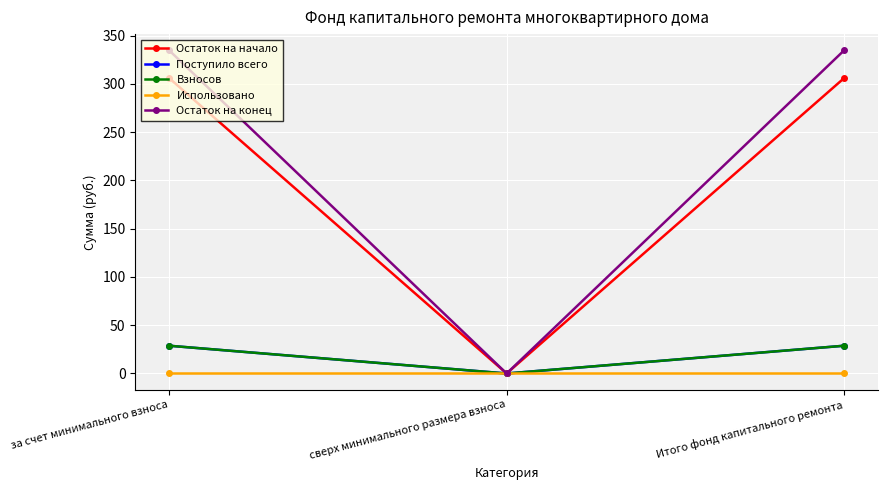

Where is Использовано nearest to the value 0?

за счет минимального взноса